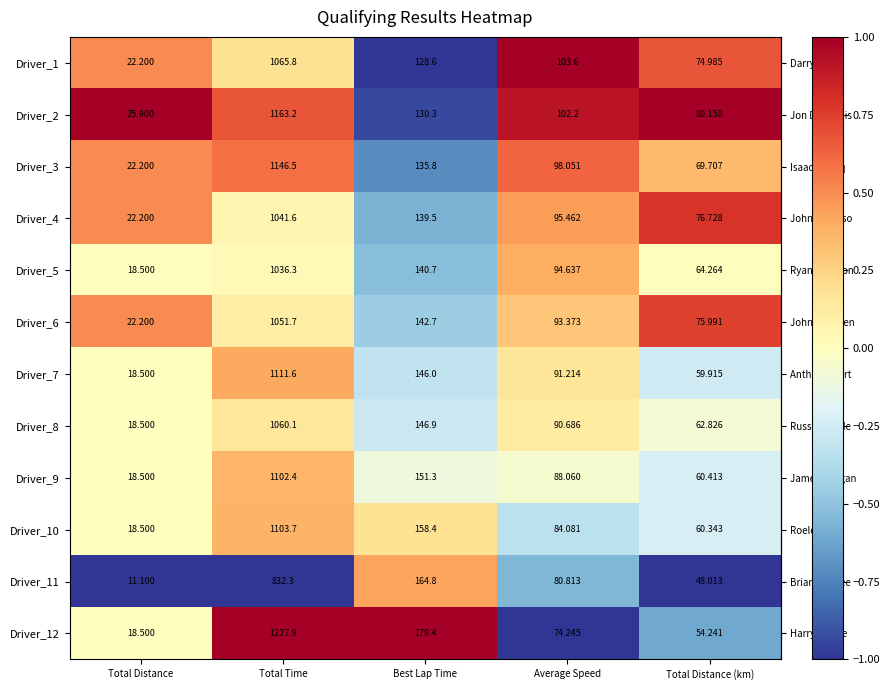

At which category does the chart reach its peak across all series?

Total Time